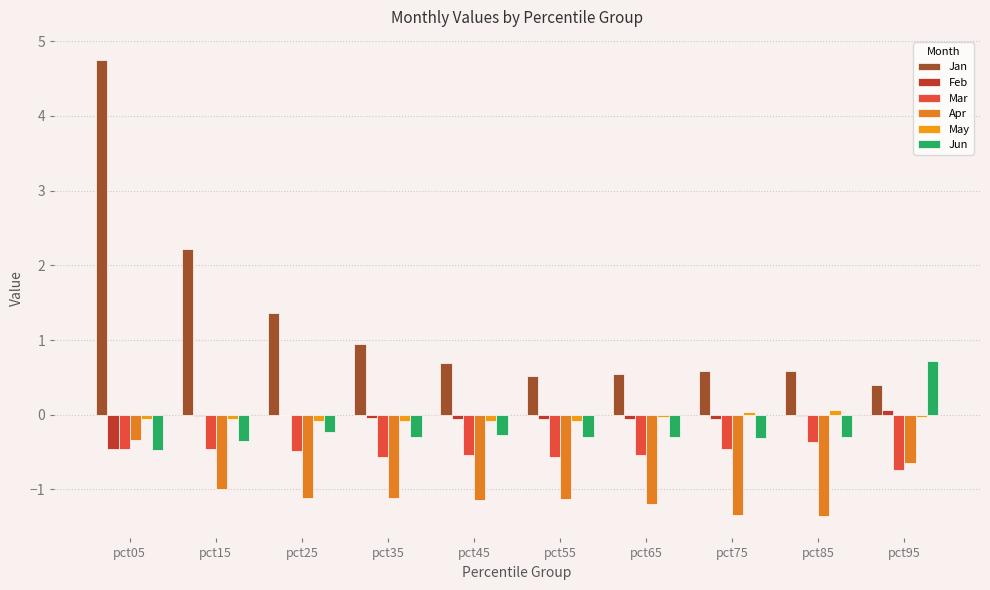

Which series has the widest spread of values?

Jan